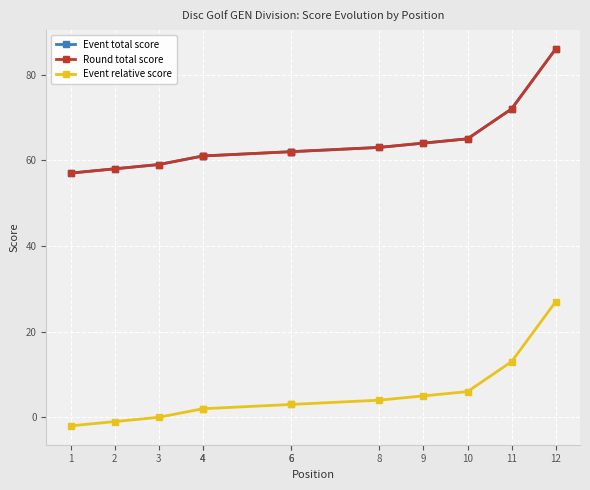

How many lines are shown in the chart?

3